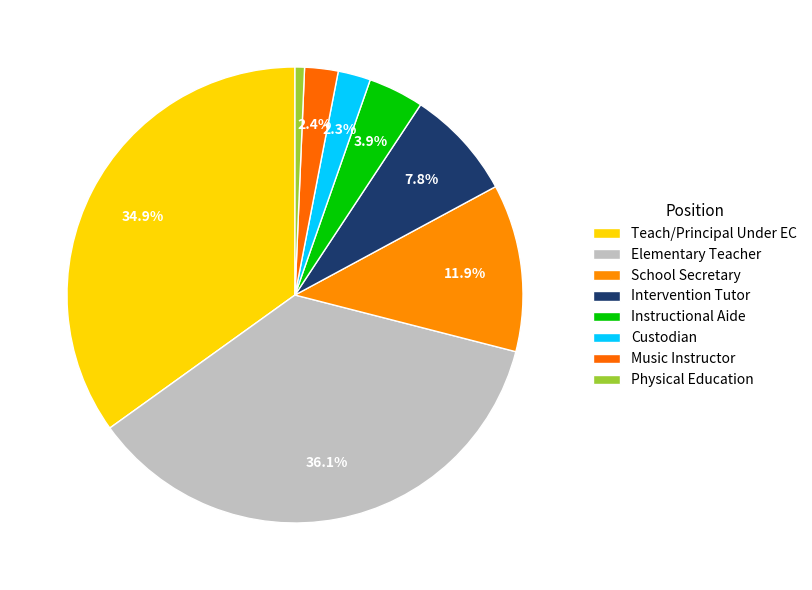

To the nearest percent, what portion does Music Instructor represent?

2%